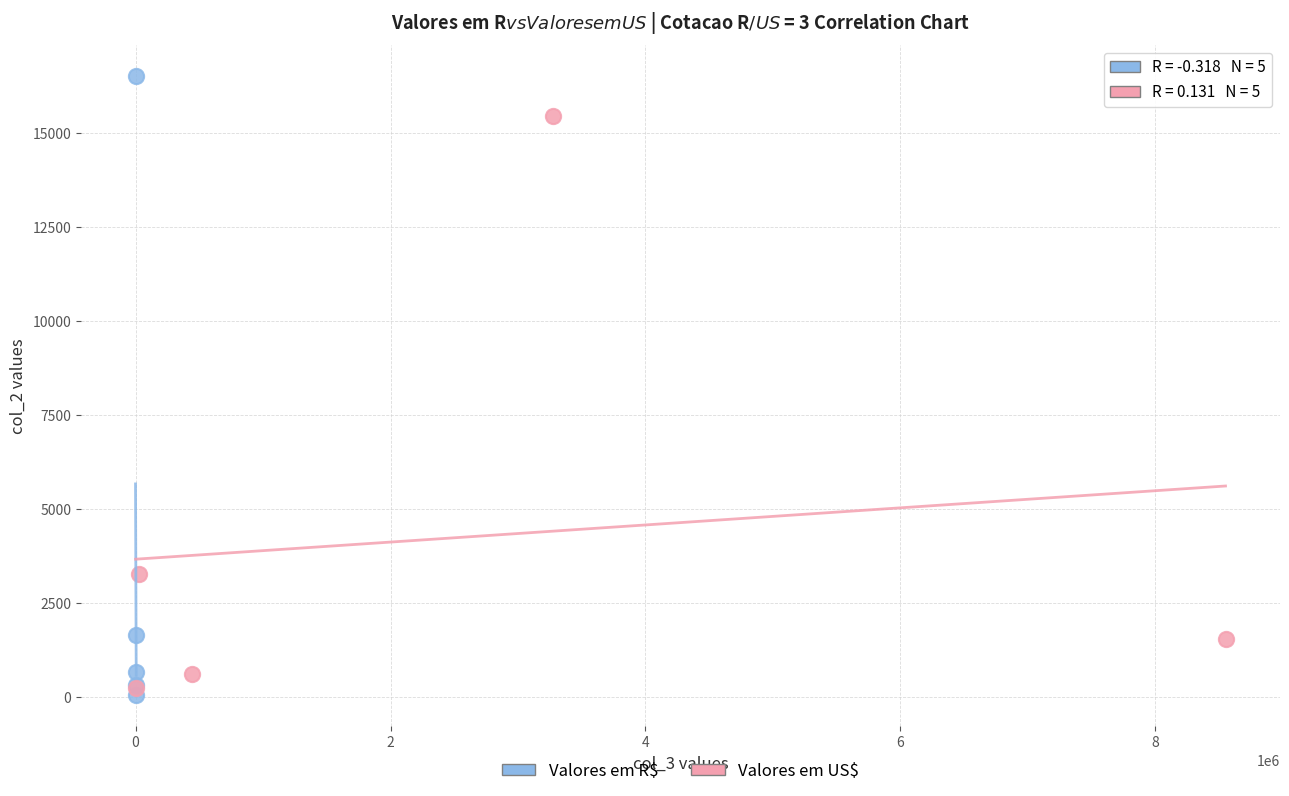

Which series has the largest Y range (max minus min)?

Valores em R$